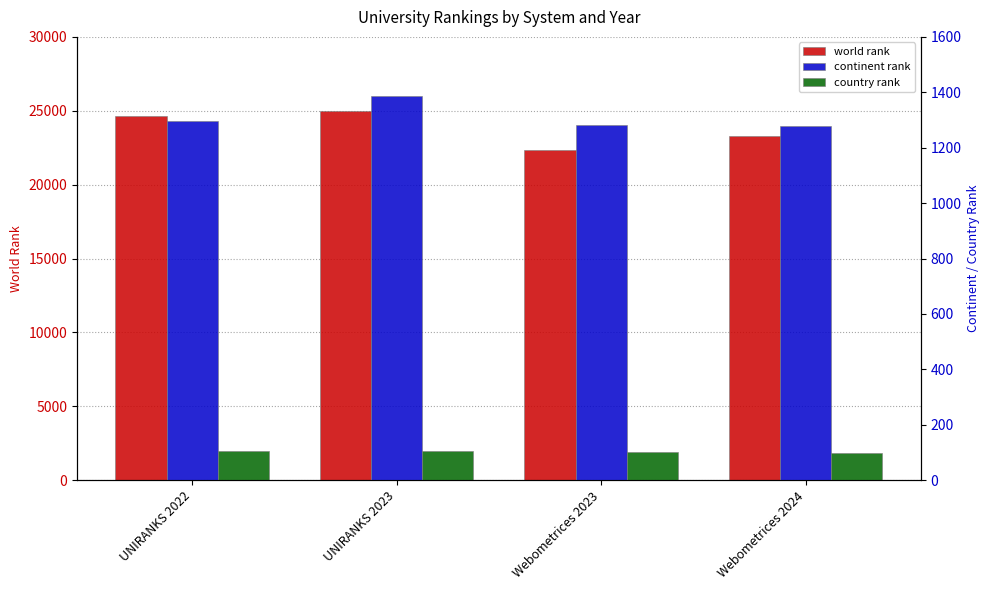

Reading left to right, extract all data points from this chart.

world rank: 24637	24969	22347	23274
continent rank: 1298	1385	1283	1278
country rank: 104	104	103	98